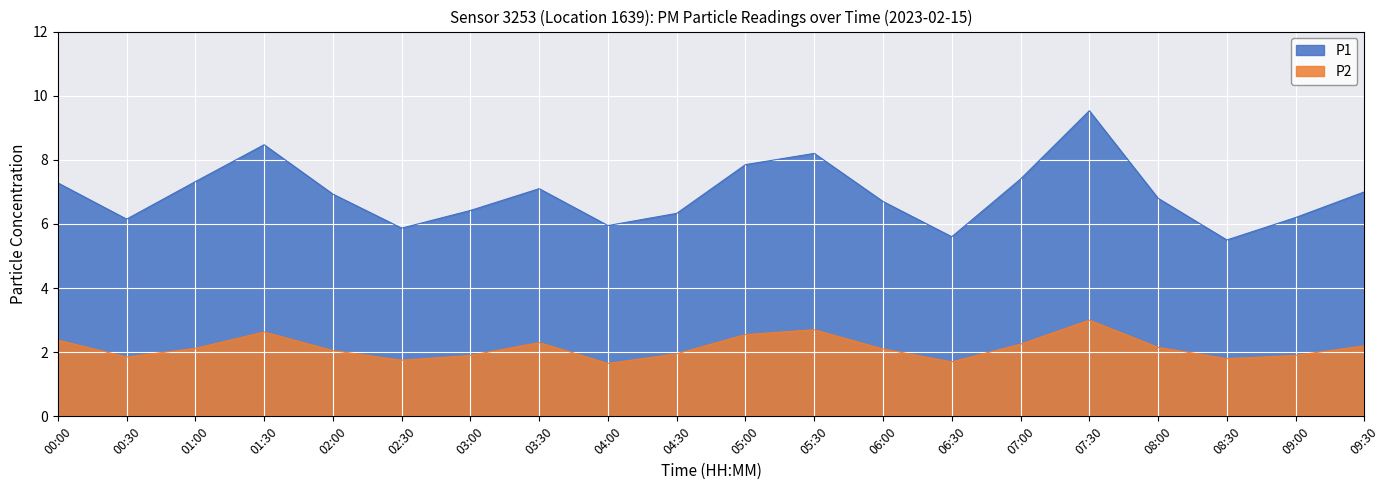

At which label does P2 reach its minimum?

04:00